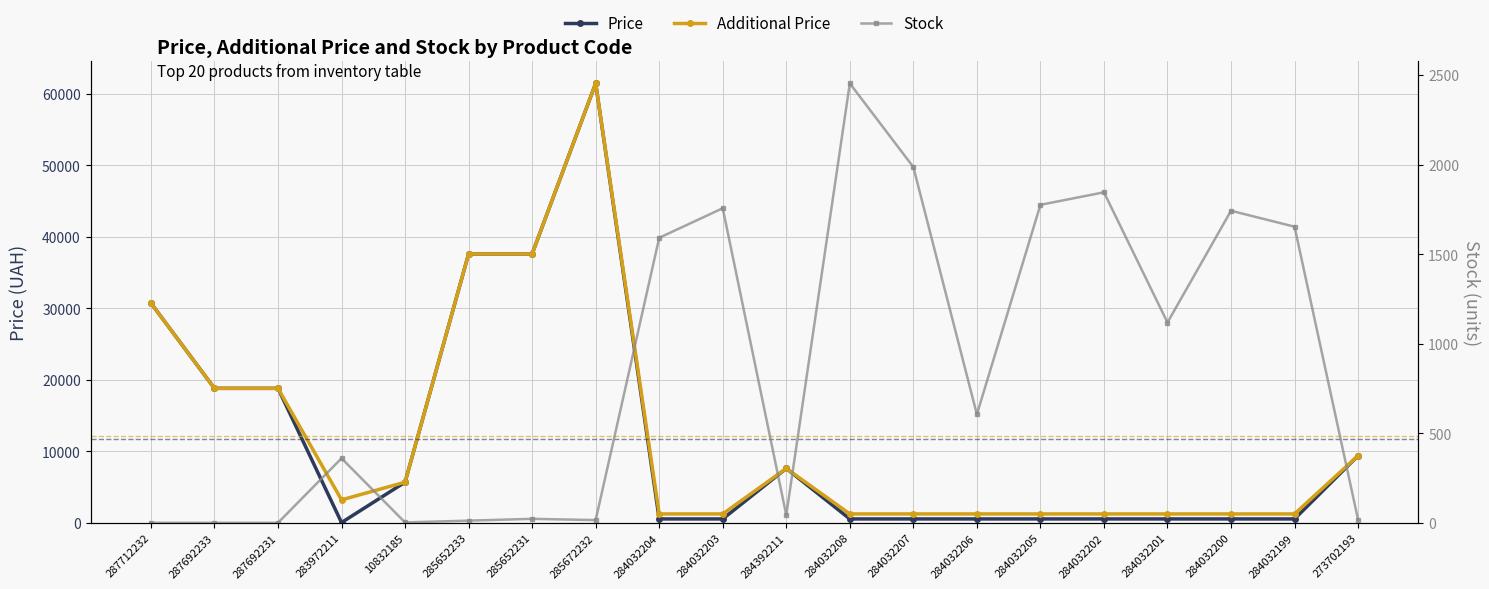

Where does the Additional Price series first go above 3205?

287712232